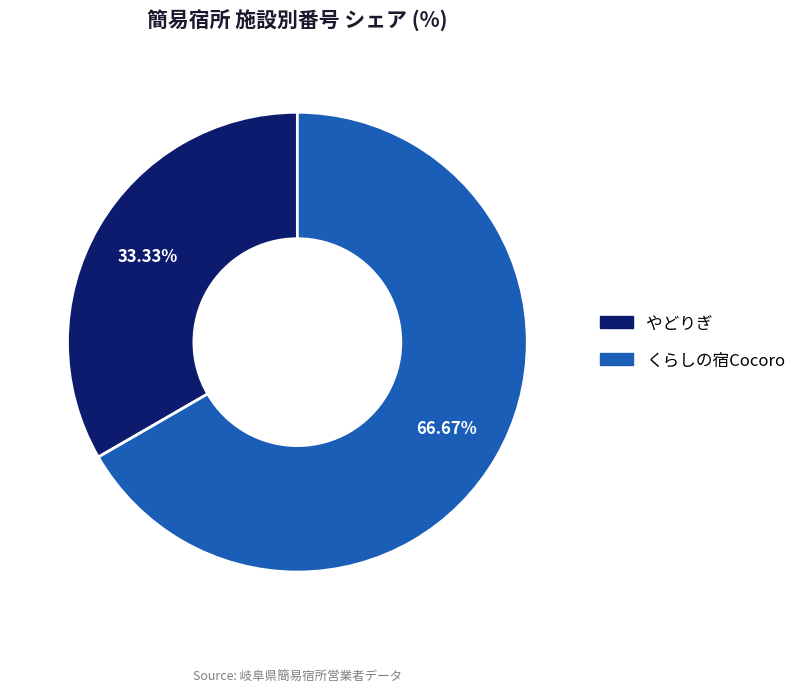

True or false: くらしの宿Cocoro accounts for 67% of the total.

True